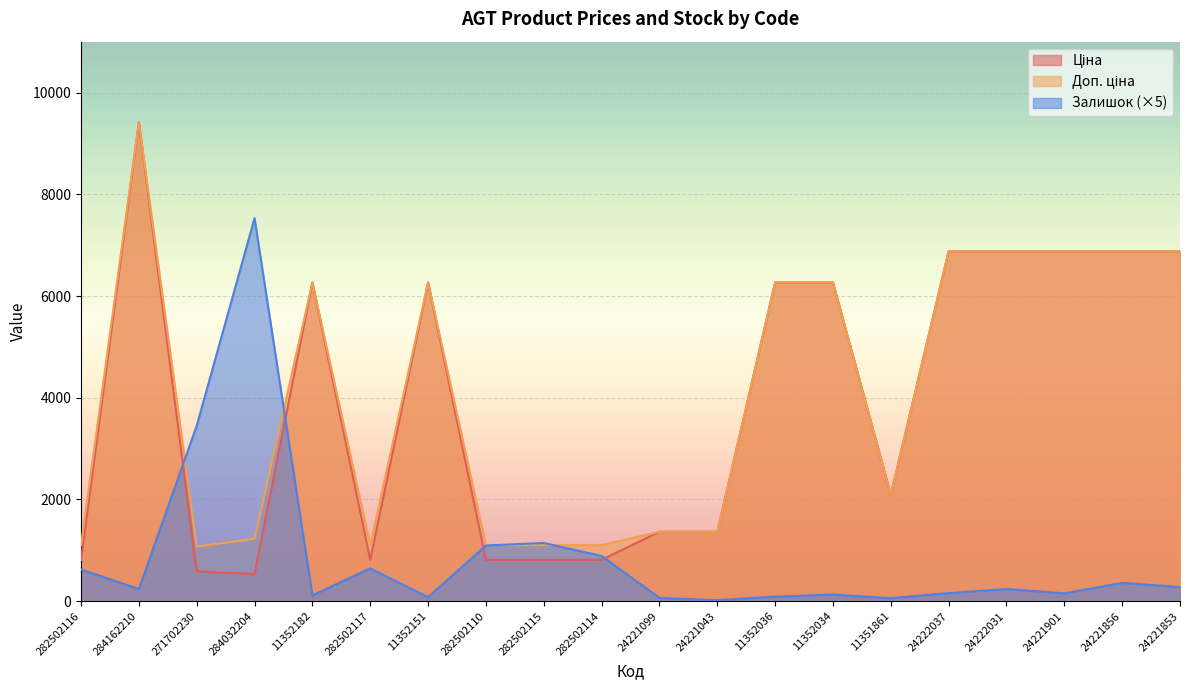

After their last crossing, which series has the higher values: Ціна or Доп. ціна?

Ціна